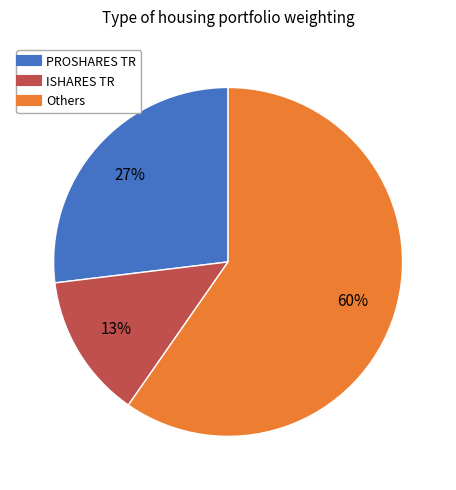

To the nearest percent, what is the average slice percentage?

33%